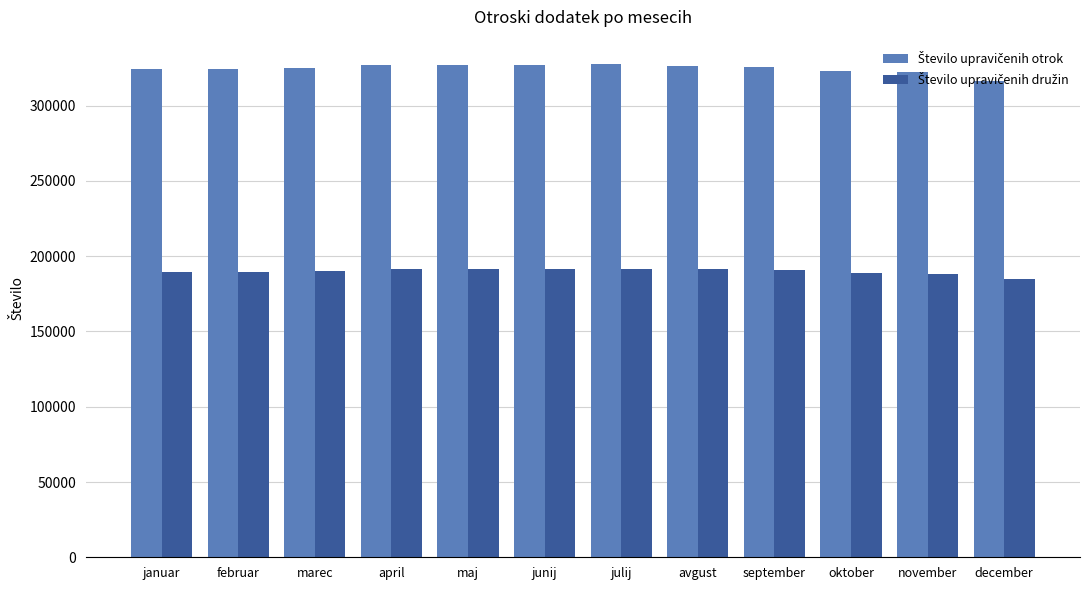

What is the total value across all series at februar?

514361